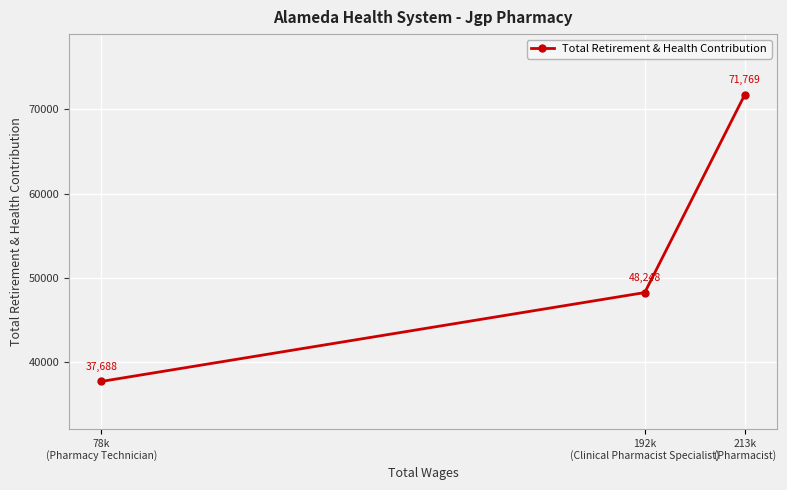

How many lines are shown in the chart?

1